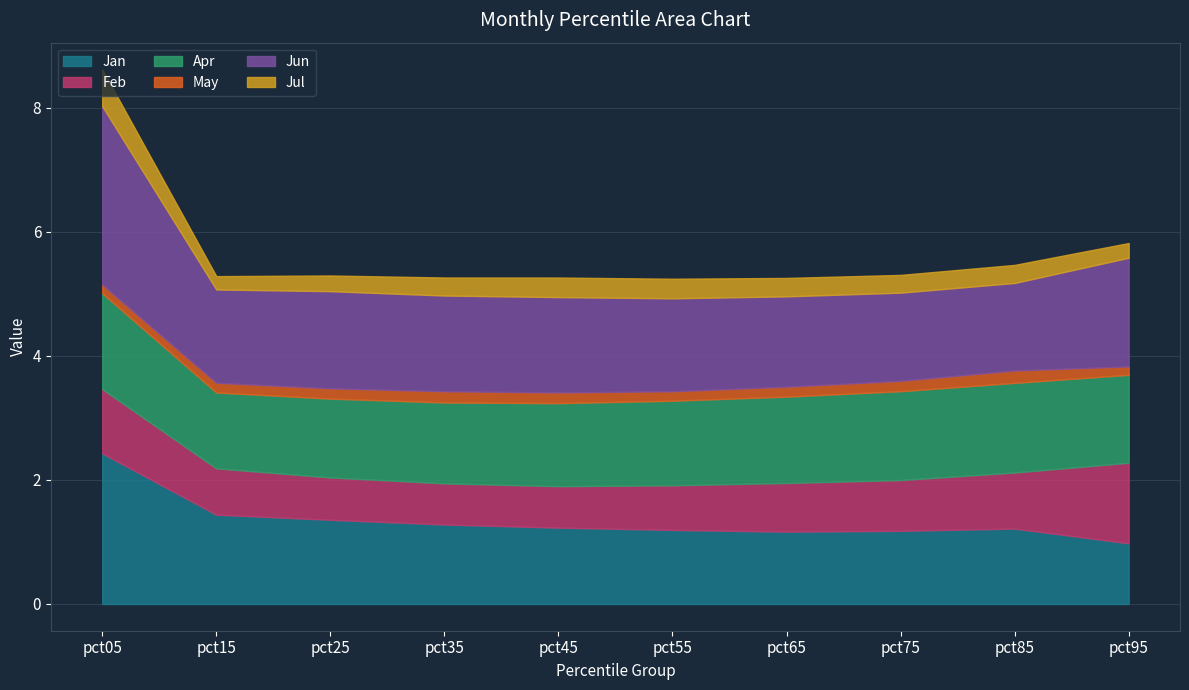

True or false: May has a value of 0.1 at pct35.

False